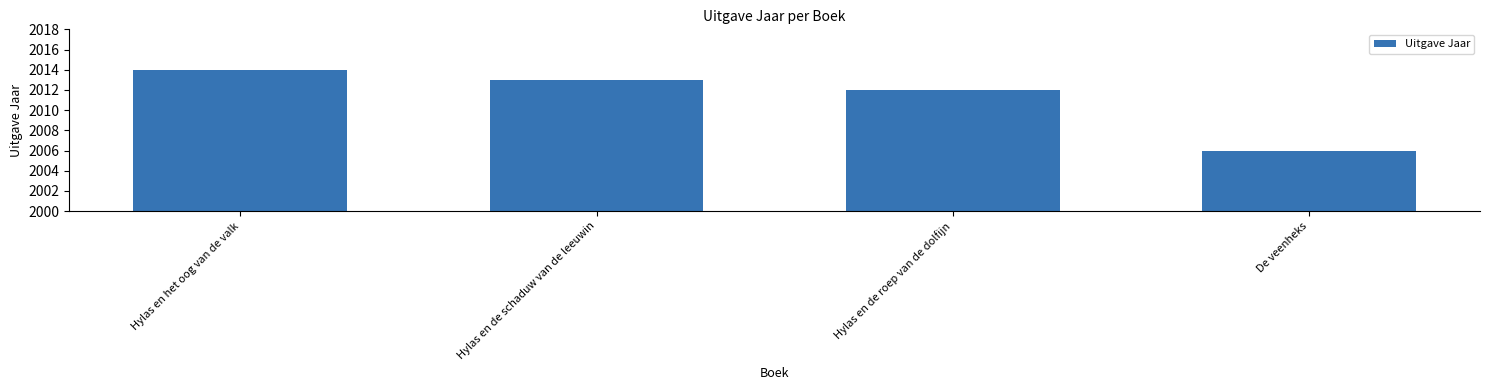

Which label corresponds to the smallest value in the chart?

De veenheks